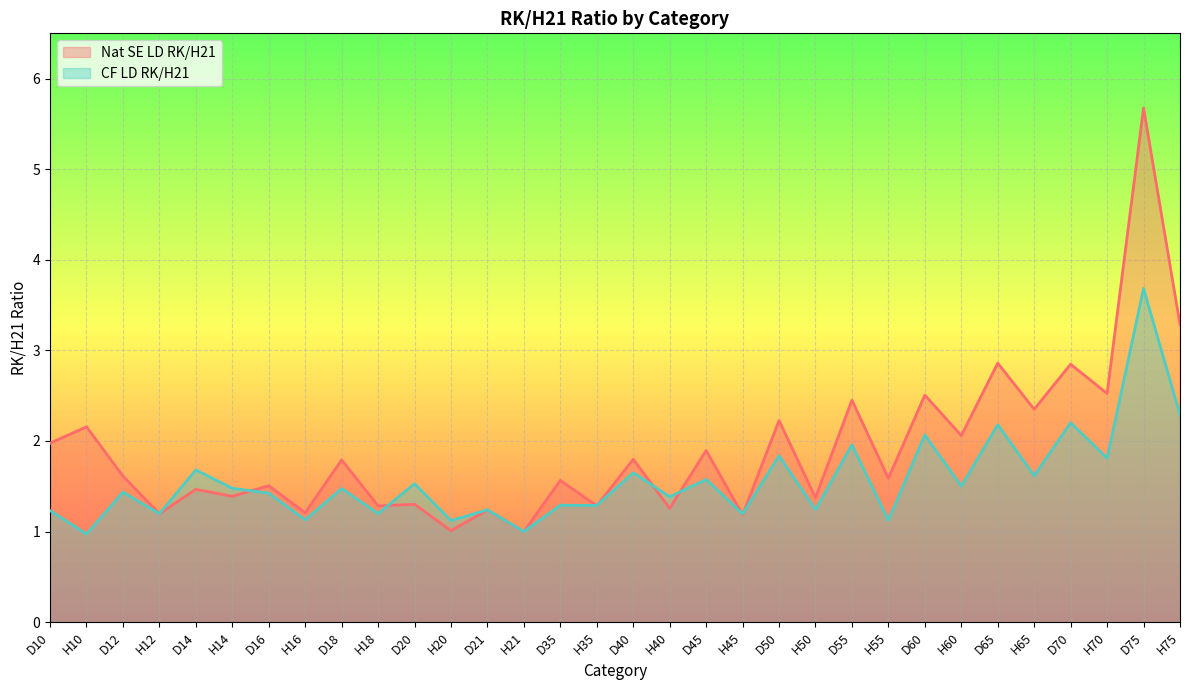

Which series has the widest spread of values?

Nat SE LD RK/H21